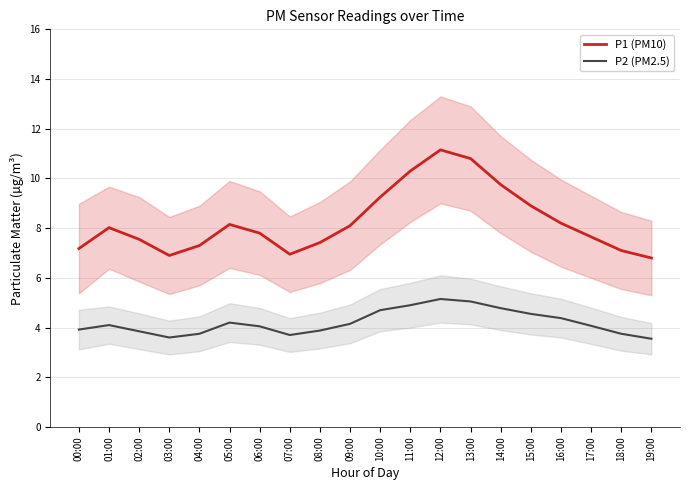

Which category has the lowest value across all series?

19:00